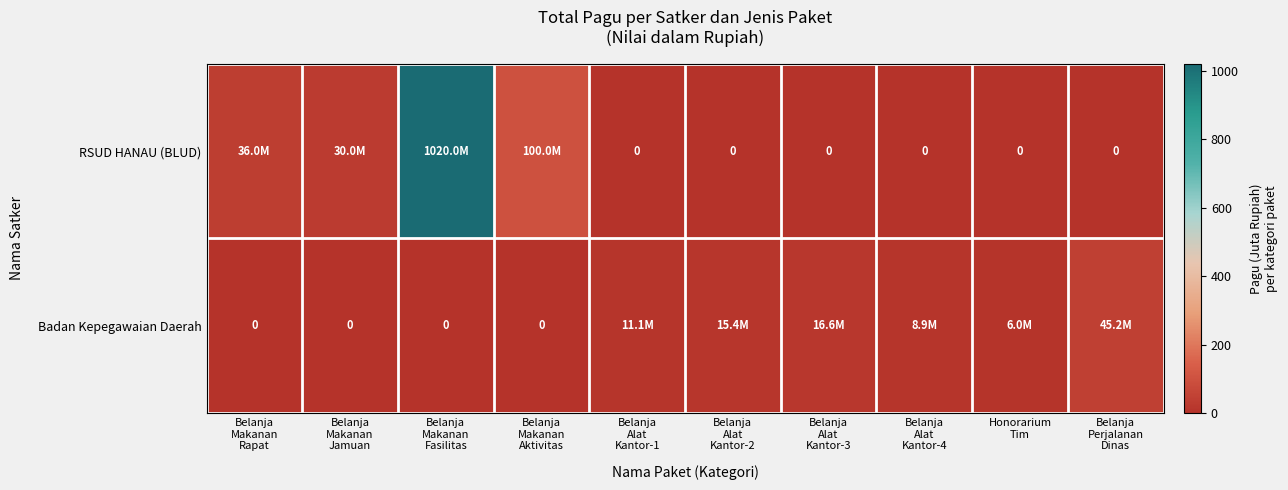

Rank the series at Belanja Alat Kantor-3 from highest to lowest value.

Badan Kepegawaian Daerah, RSUD HANAU (BLUD)